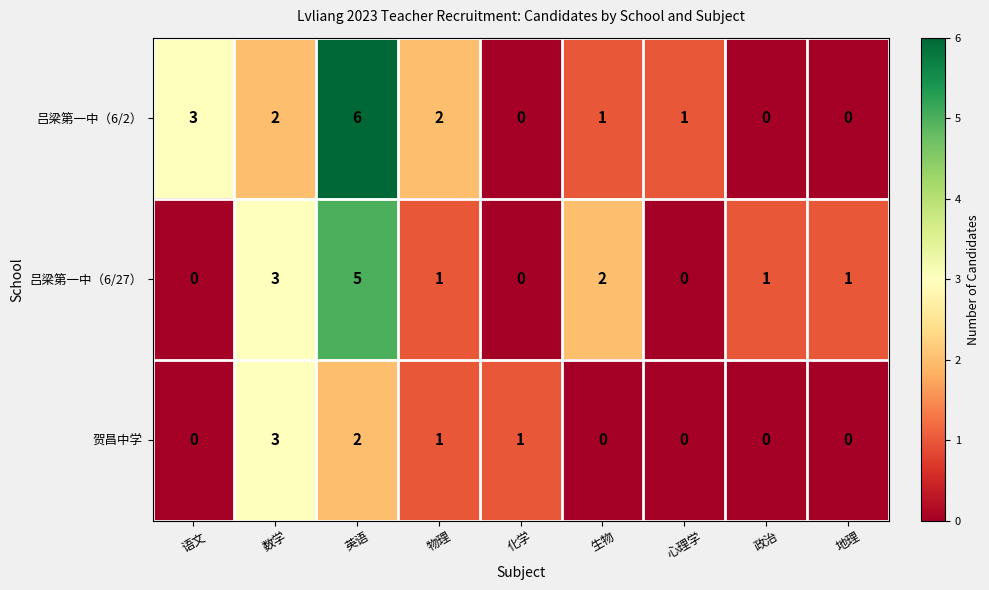

Count the number of data series in this chart.

3